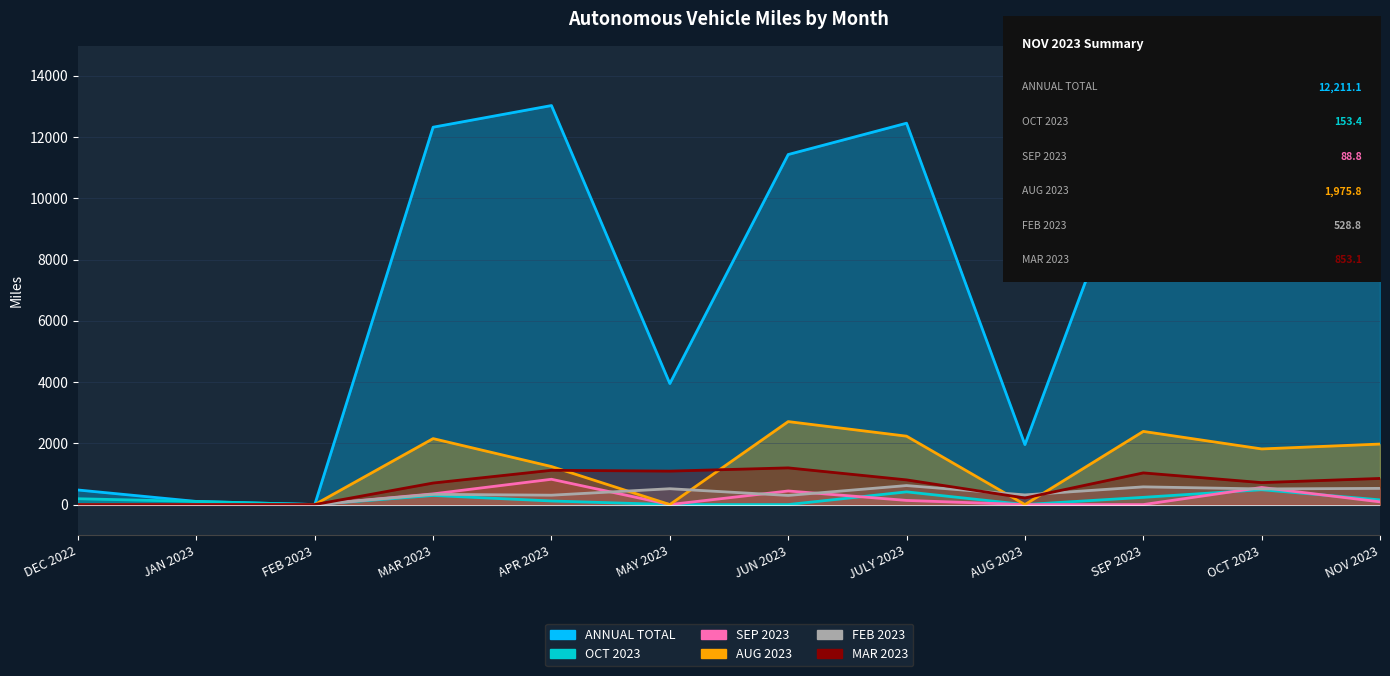

Reading left to right, transcribe all the data shown in this chart.

ANNUAL TOTAL: DEC 2022=475.5	JAN 2023=102.1	FEB 2023=0.0	MAR 2023=12321.9	APR 2023=13028.9	MAY 2023=3951.0	JUN 2023=11429.5	JULY 2023=12453.0	AUG 2023=1957.2	SEP 2023=12349.2	OCT 2023=11106.5	NOV 2023=12211.1
OCT 2023: DEC 2022=190.4	JAN 2023=102.1	FEB 2023=0.0	MAR 2023=297.2	APR 2023=117.2	MAY 2023=0.0	JUN 2023=0.0	JULY 2023=414.8	AUG 2023=0.0	SEP 2023=235.8	OCT 2023=484.6	NOV 2023=153.4
SEP 2023: DEC 2022=0.0	JAN 2023=0.0	FEB 2023=0.0	MAR 2023=348.7	APR 2023=826.0	MAY 2023=0.0	JUN 2023=443.7	JULY 2023=135.2	AUG 2023=0.0	SEP 2023=0.0	OCT 2023=558.0	NOV 2023=88.8
AUG 2023: DEC 2022=0.0	JAN 2023=0.0	FEB 2023=0.0	MAR 2023=2153.9	APR 2023=1241.9	MAY 2023=0.0	JUN 2023=2709.4	JULY 2023=2233.2	AUG 2023=0.0	SEP 2023=2388.9	OCT 2023=1816.7	NOV 2023=1975.8
FEB 2023: DEC 2022=0.0	JAN 2023=0.0	FEB 2023=0.0	MAR 2023=334.9	APR 2023=306.1	MAY 2023=517.2	JUN 2023=297.9	JULY 2023=620.4	AUG 2023=315.2	SEP 2023=578.1	OCT 2023=510.4	NOV 2023=528.8
MAR 2023: DEC 2022=0.0	JAN 2023=0.0	FEB 2023=0.0	MAR 2023=703.3	APR 2023=1119.4	MAY 2023=1092.4	JUN 2023=1197.7	JULY 2023=805.7	AUG 2023=214.8	SEP 2023=1033.8	OCT 2023=717.0	NOV 2023=853.1